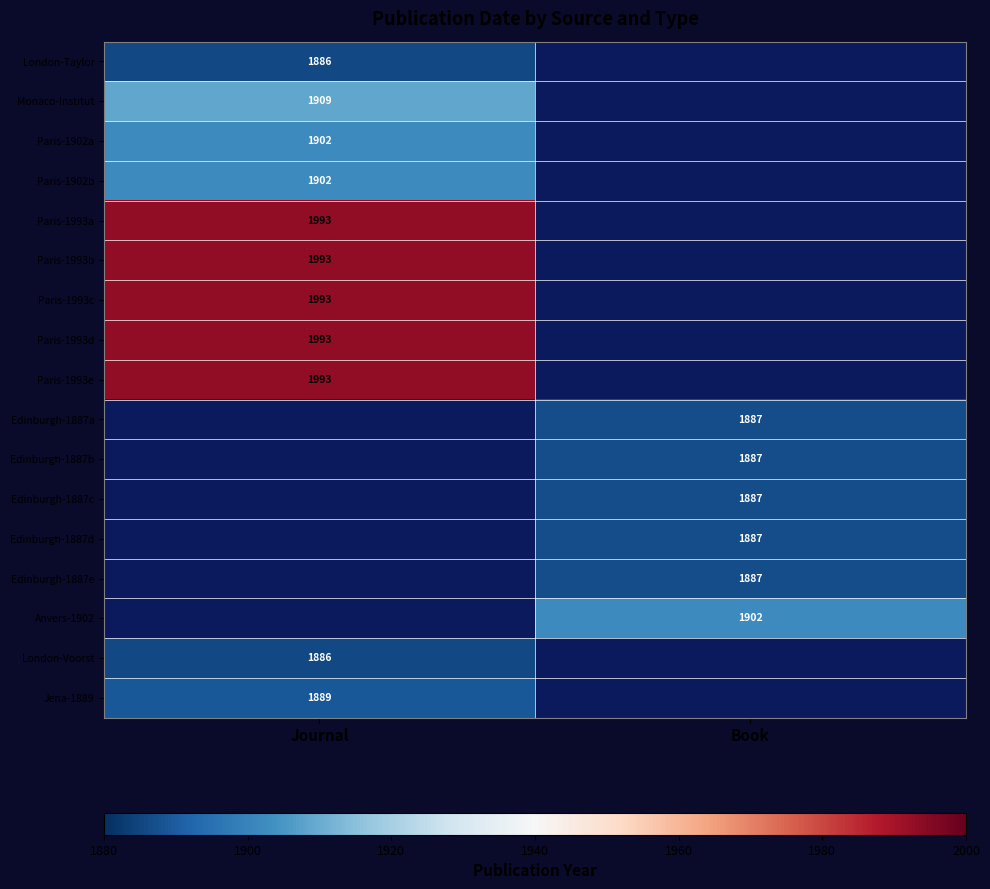

Is it true that Anvers-1902 equals 1902 at Book?

True